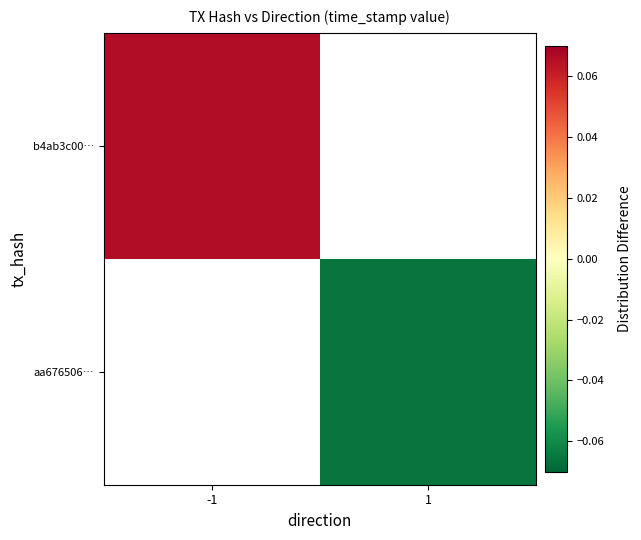

Which label corresponds to the smallest value in the chart?

1